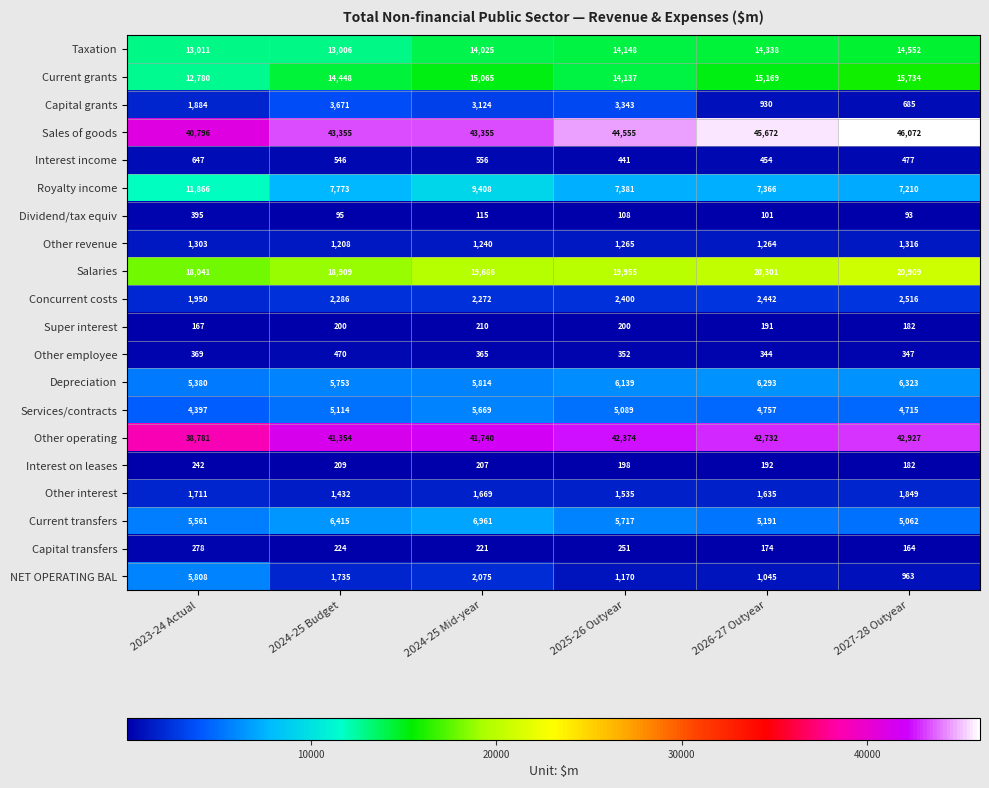

Is it true that Current grants equals 15169 at 2026-27 Outyear?

True